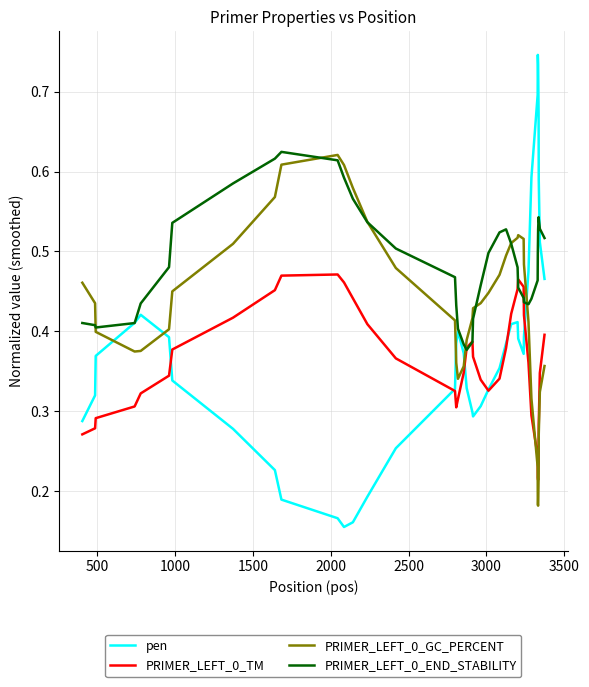

True or false: pen has more than 2 interior local peaks.

True